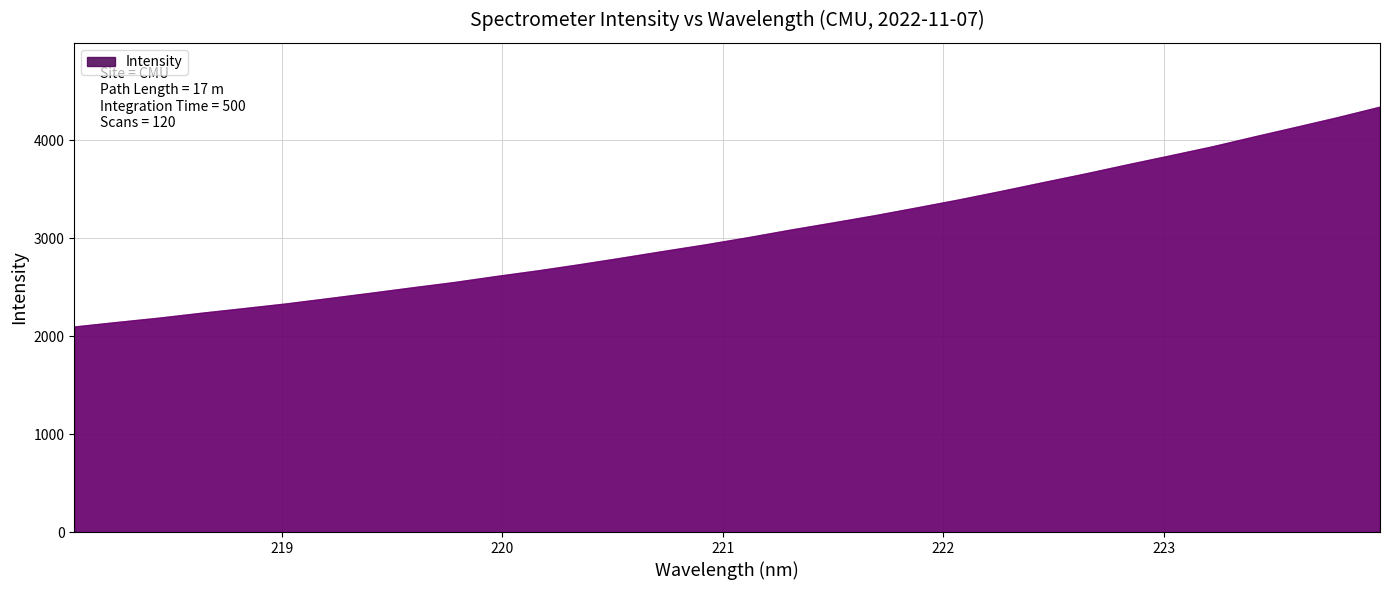

What is the sum of the values at 218.0596 and 223.5987?

6232.0